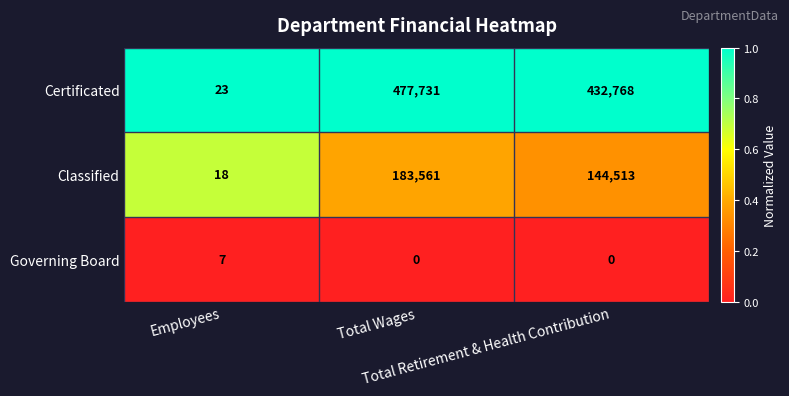

Which series has the largest total across all categories?

Certificated